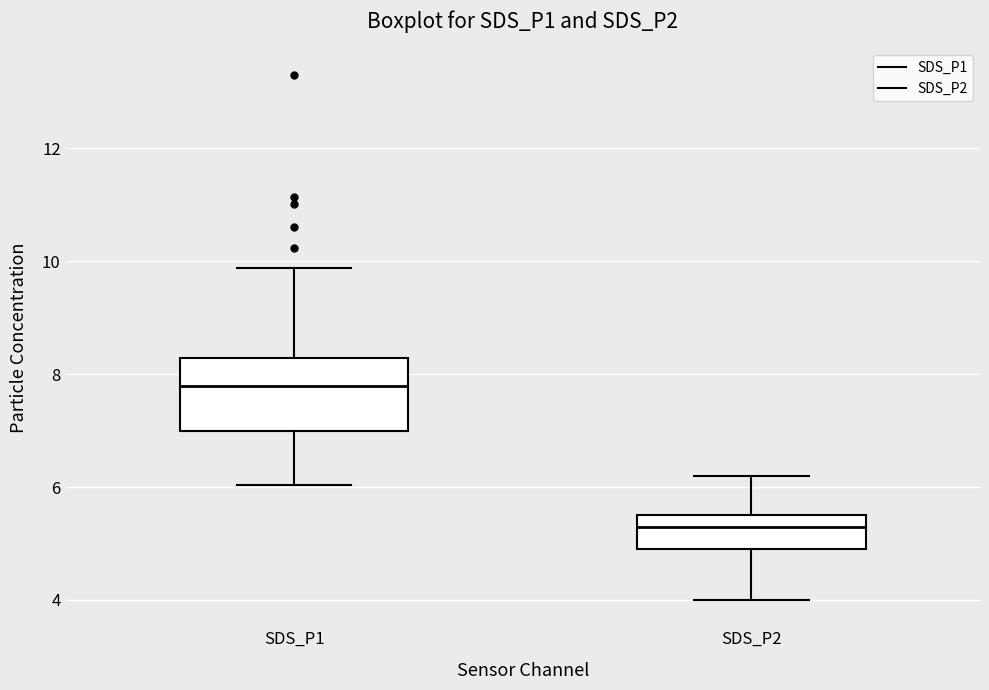

Reading left to right, read every box against the y-axis: the position of its median line, the range the box covers, and the ends of its whiskers. The values are not printed on the chart, so give them approximately, as read against the axis.

SDS_P1: median 7.8, box 7.0 to 8.2, whiskers 6.0 to 9.8
SDS_P2: median 5.4, box 4.8 to 5.6, whiskers 4.0 to 6.2